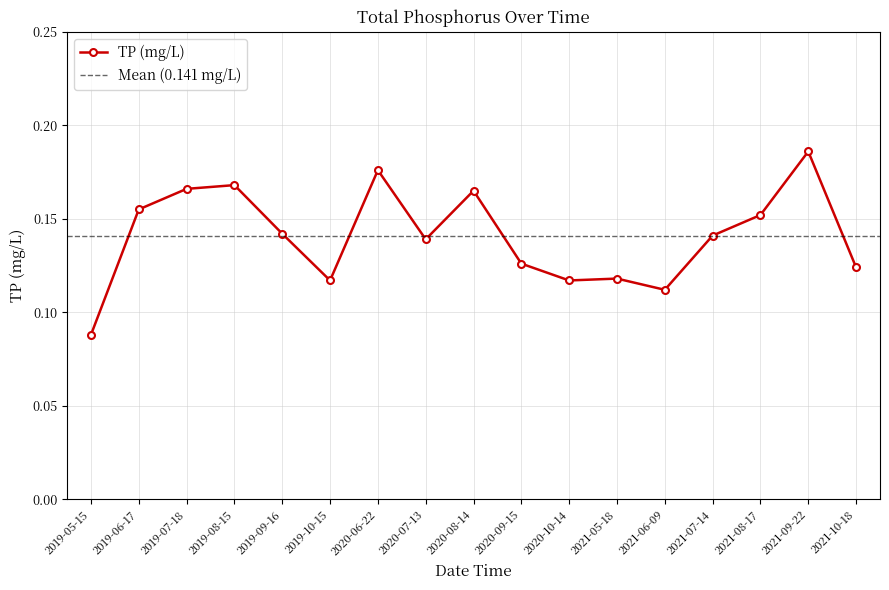

Which has a higher value, 2019-07-18 or 2020-10-14?

2019-07-18